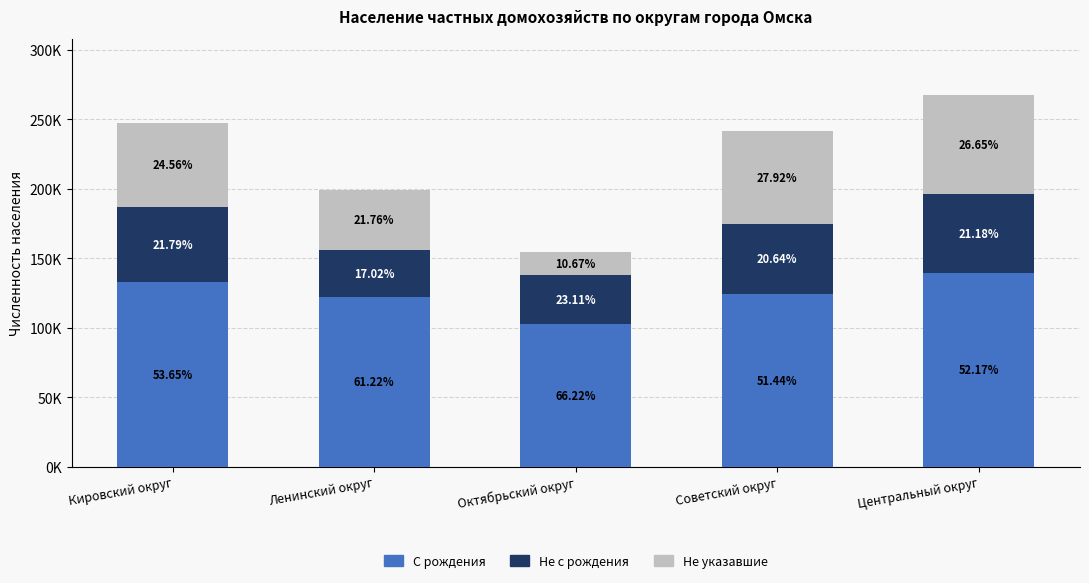

What is the value of the С рождения bar at the 2nd from the left?

122022